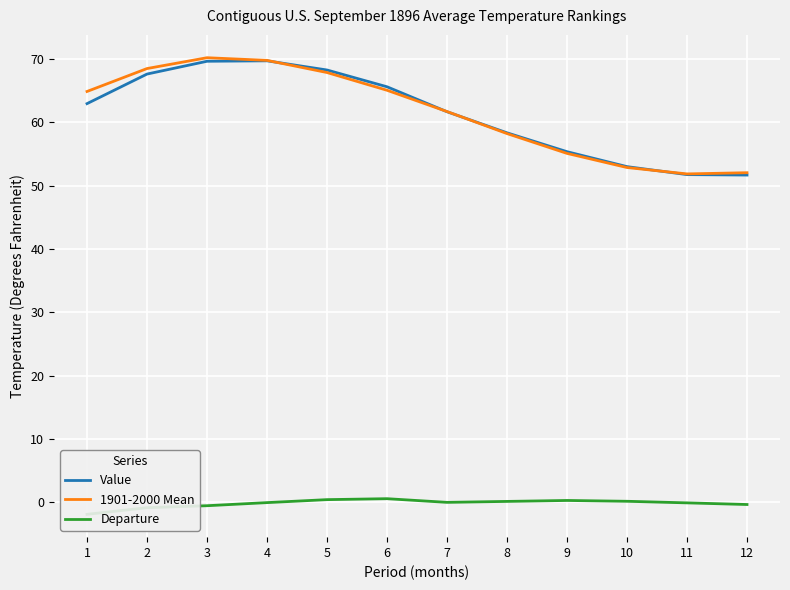

How many data points does each series have?

12